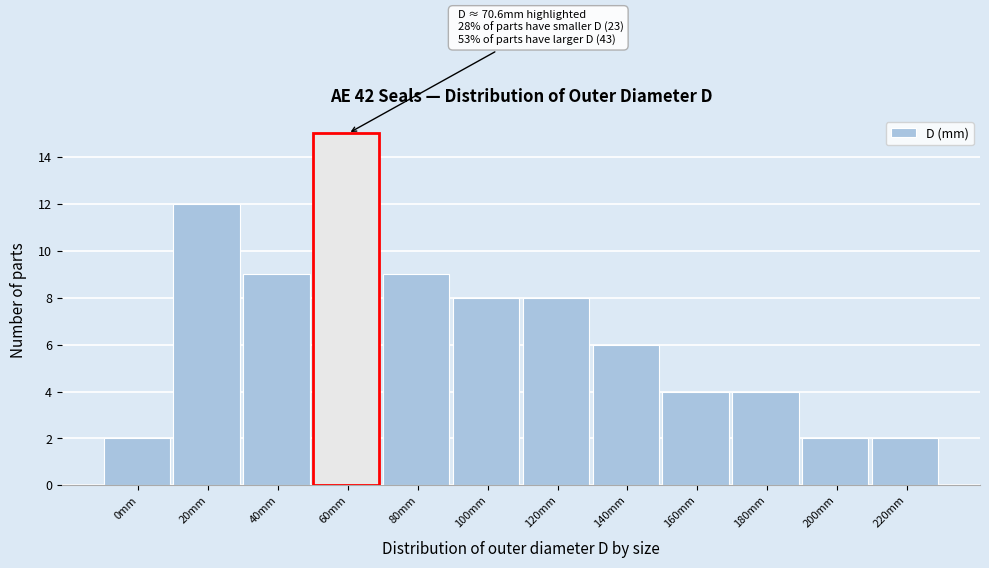

Reading left to right, transcribe all the data shown in this chart.

2	12	9	9	8	8	6	4	4	2	2